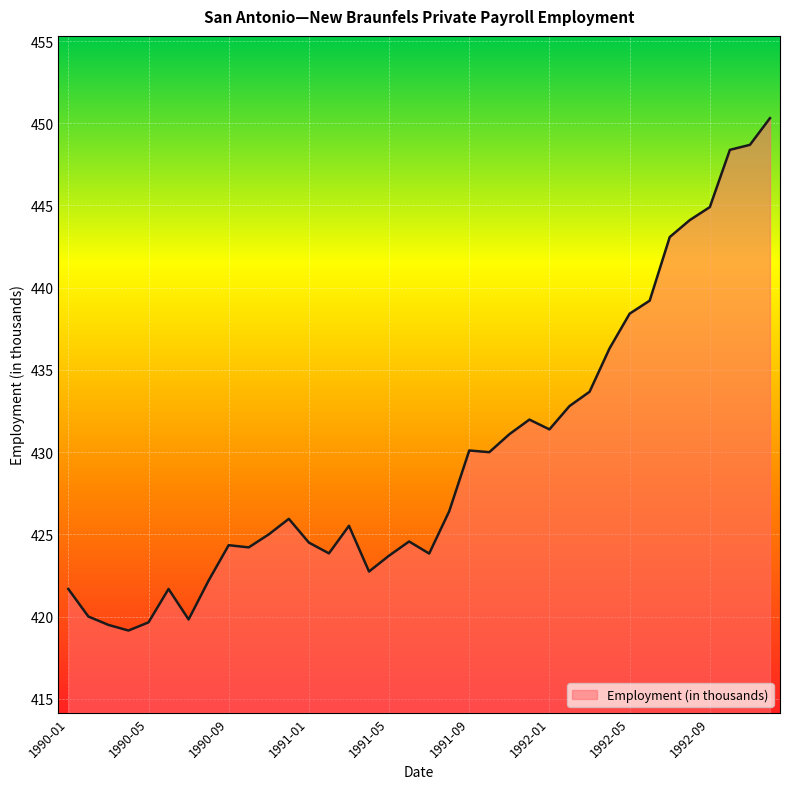

What is the smallest value displayed?

419.2